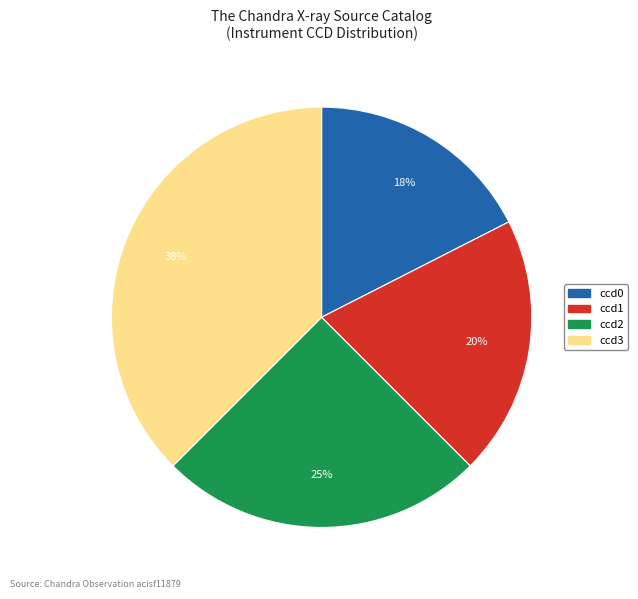

To the nearest percent, what is the average slice percentage?

25%